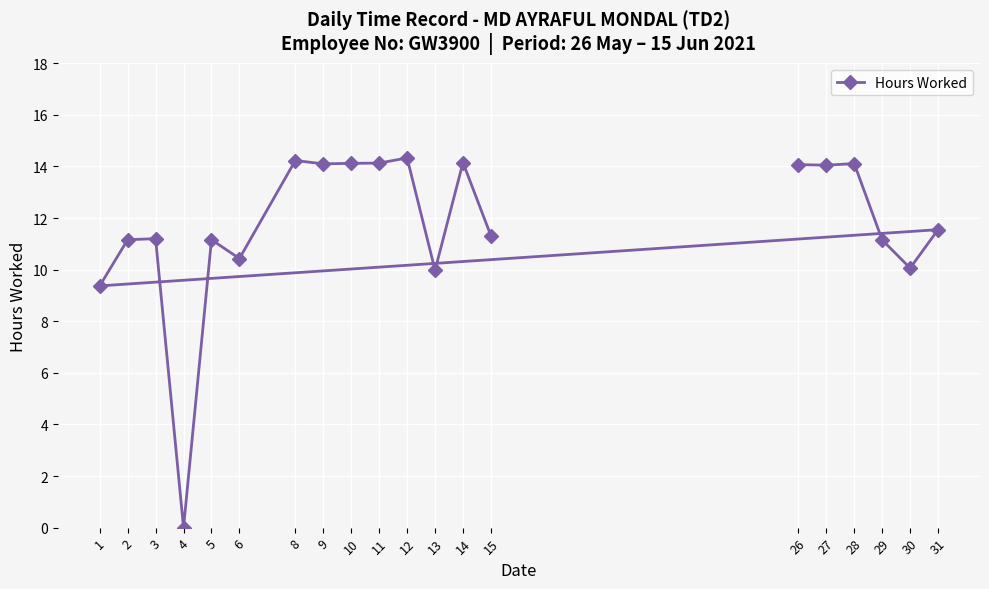

What is the change in value from 6 to 9?

+3.7